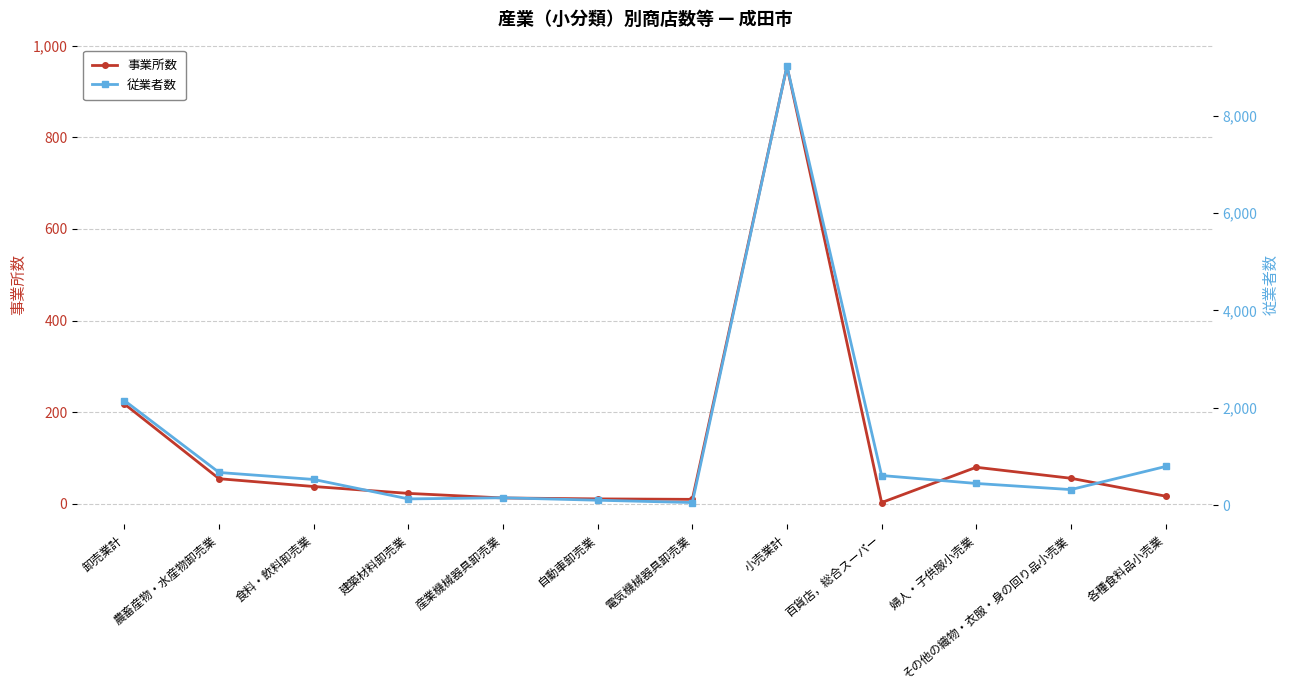

Which has a higher value, その他の織物・衣服・身の回り品小売業 or 産業機械器具卸売業?

その他の織物・衣服・身の回り品小売業